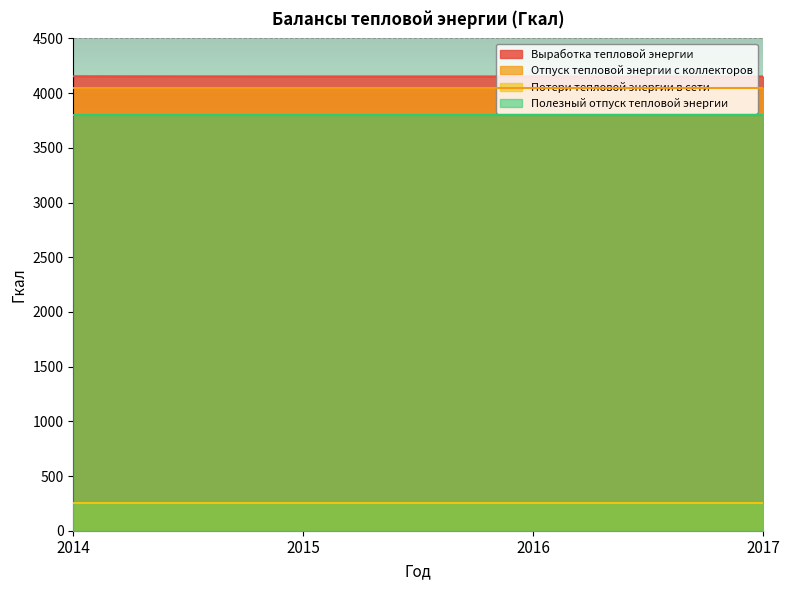

What is the value of the Потери тепловой энергии в сети point at the 3rd from the left?

252.0